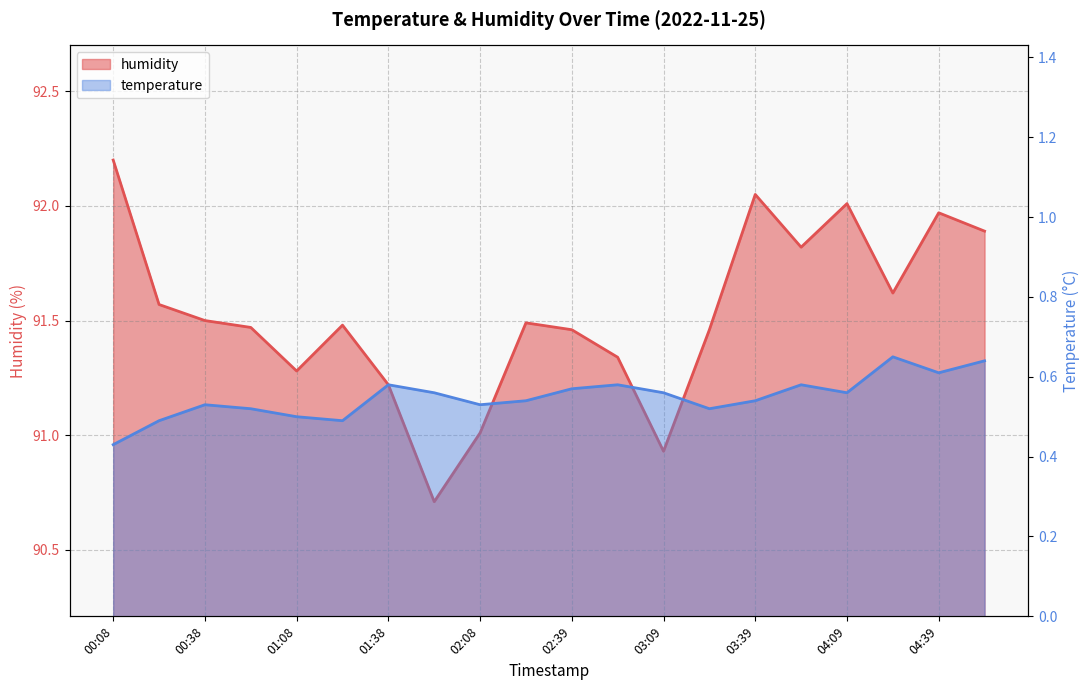

What is the total value across all series at 01:23?

92.0